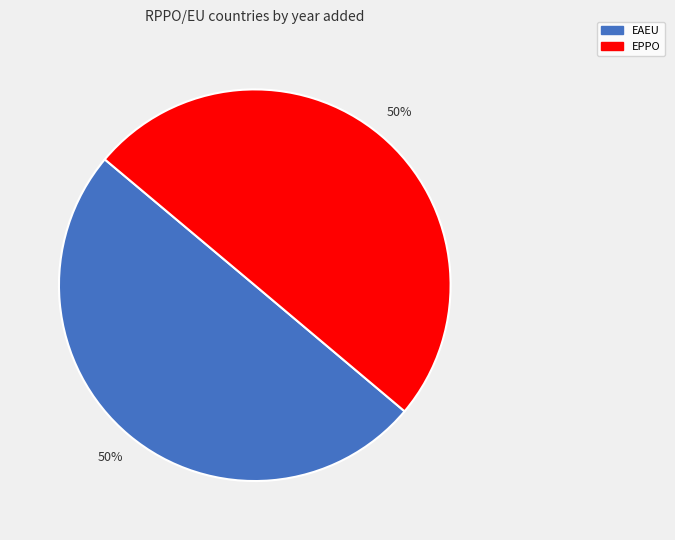

Is the sum of EPPO and EAEU greater than half?

Yes